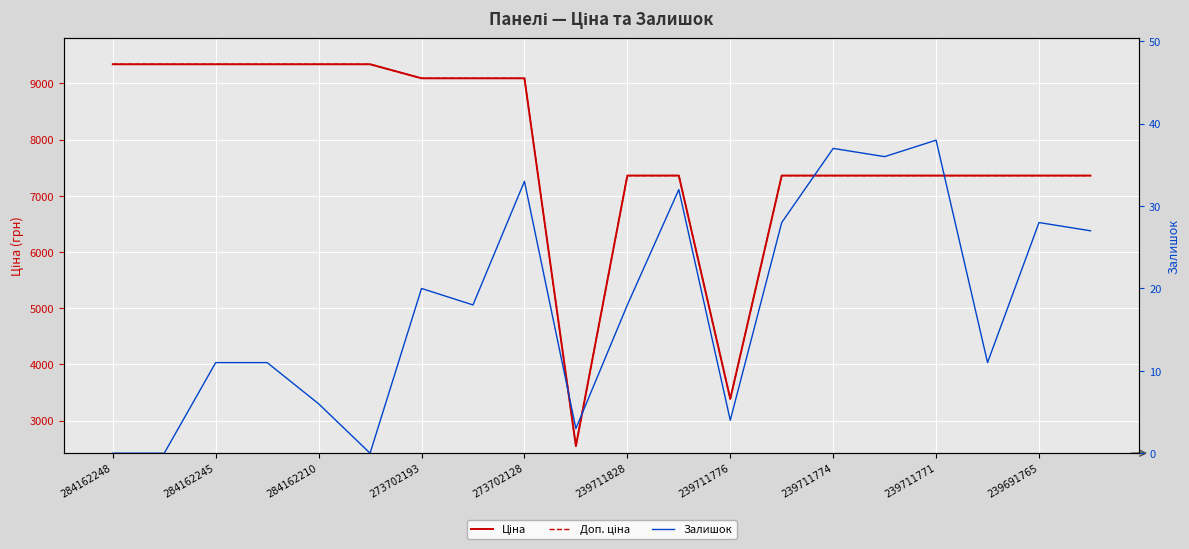

Reading right to left, list all the values displayed in this chart.

Ціна: 7360.2	7360.2	7360.2	7360.2	7360.2	7360.2	7360.2	3385.7	7360.2	7360.2	2545.8	9092.0	9092.0	9092.0	9342.0	9342.0	9342.0	9342.0	9342.0	9342.0
Доп. ціна: 7360.2	7360.2	7360.2	7360.2	7360.2	7360.2	7360.2	3386.0	7360.2	7360.2	2546.0	9092.0	9092.0	9092.0	9342.0	9342.0	9342.0	9342.0	9342.0	9342.0
Залишок: 27.0	28.0	11.0	38.0	36.0	37.0	28.0	4.0	32.0	18.0	3.0	33.0	18.0	20.0	0.0	6.0	11.0	11.0	0.0	0.0